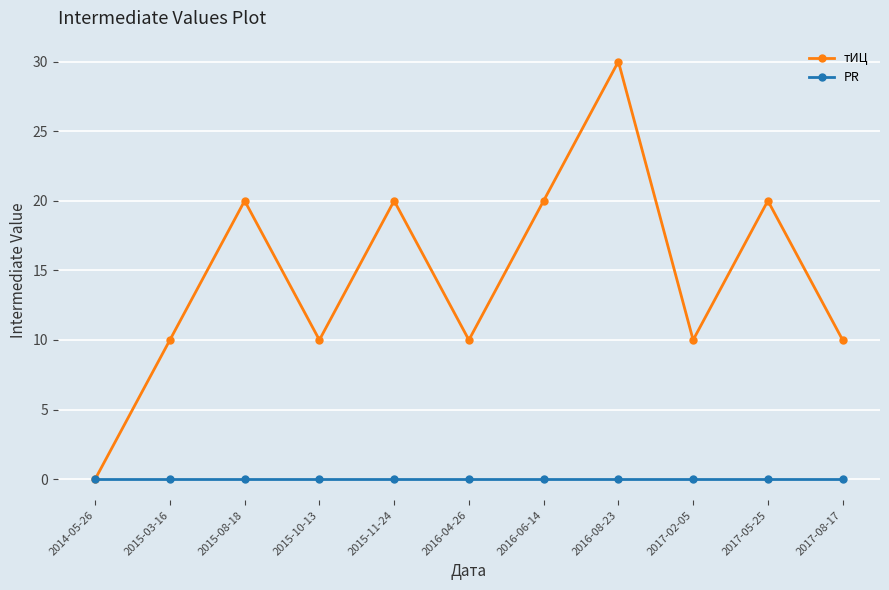

What is the difference between the second highest and second lowest values in the тИЦ series?

10